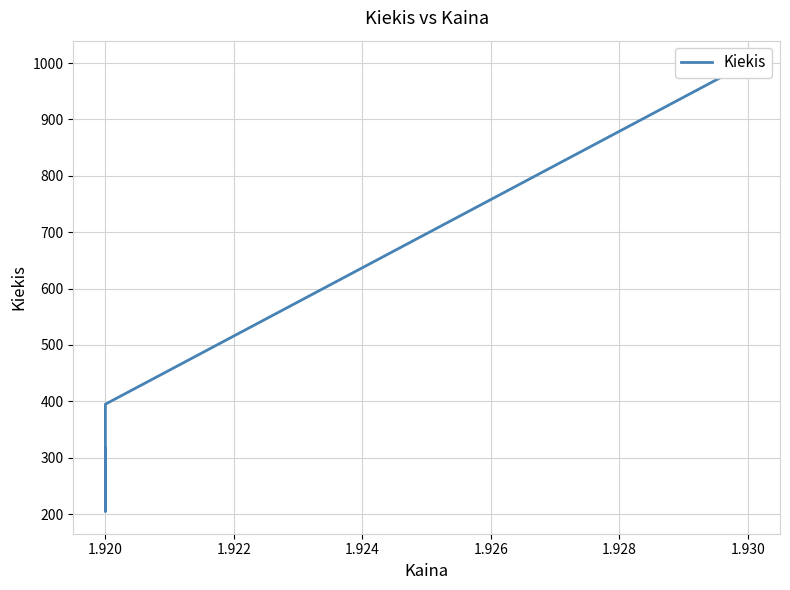

What is the value of the 2nd point from the left?

395